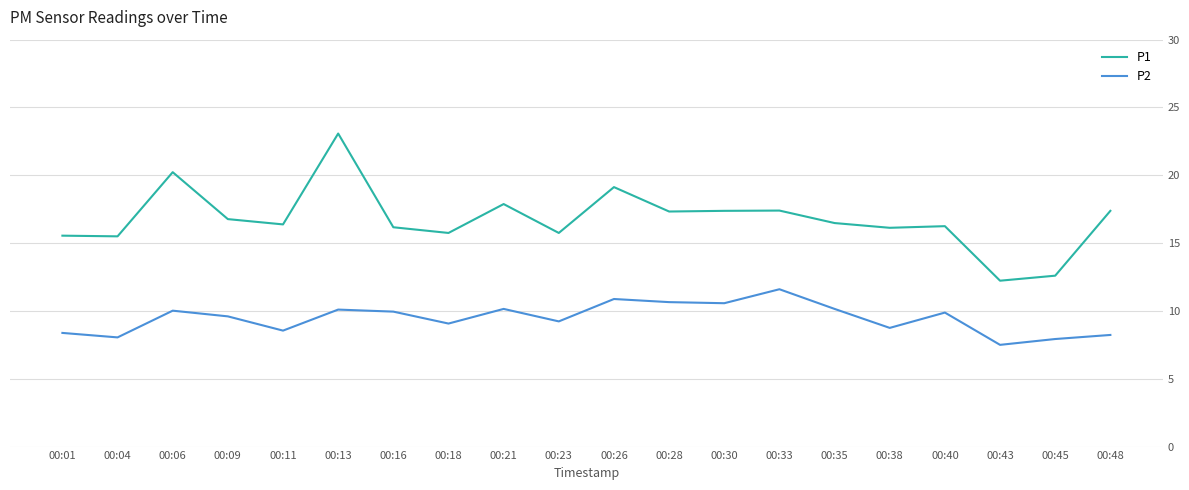

At how many categories does at least one series exceed 16?

14